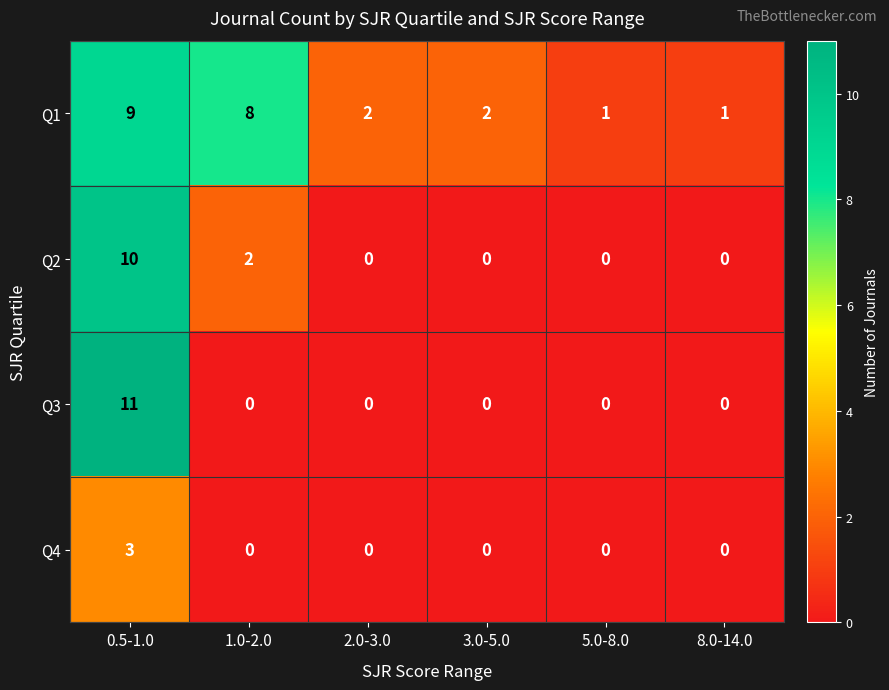

What is the sum of all Q1 values?

23